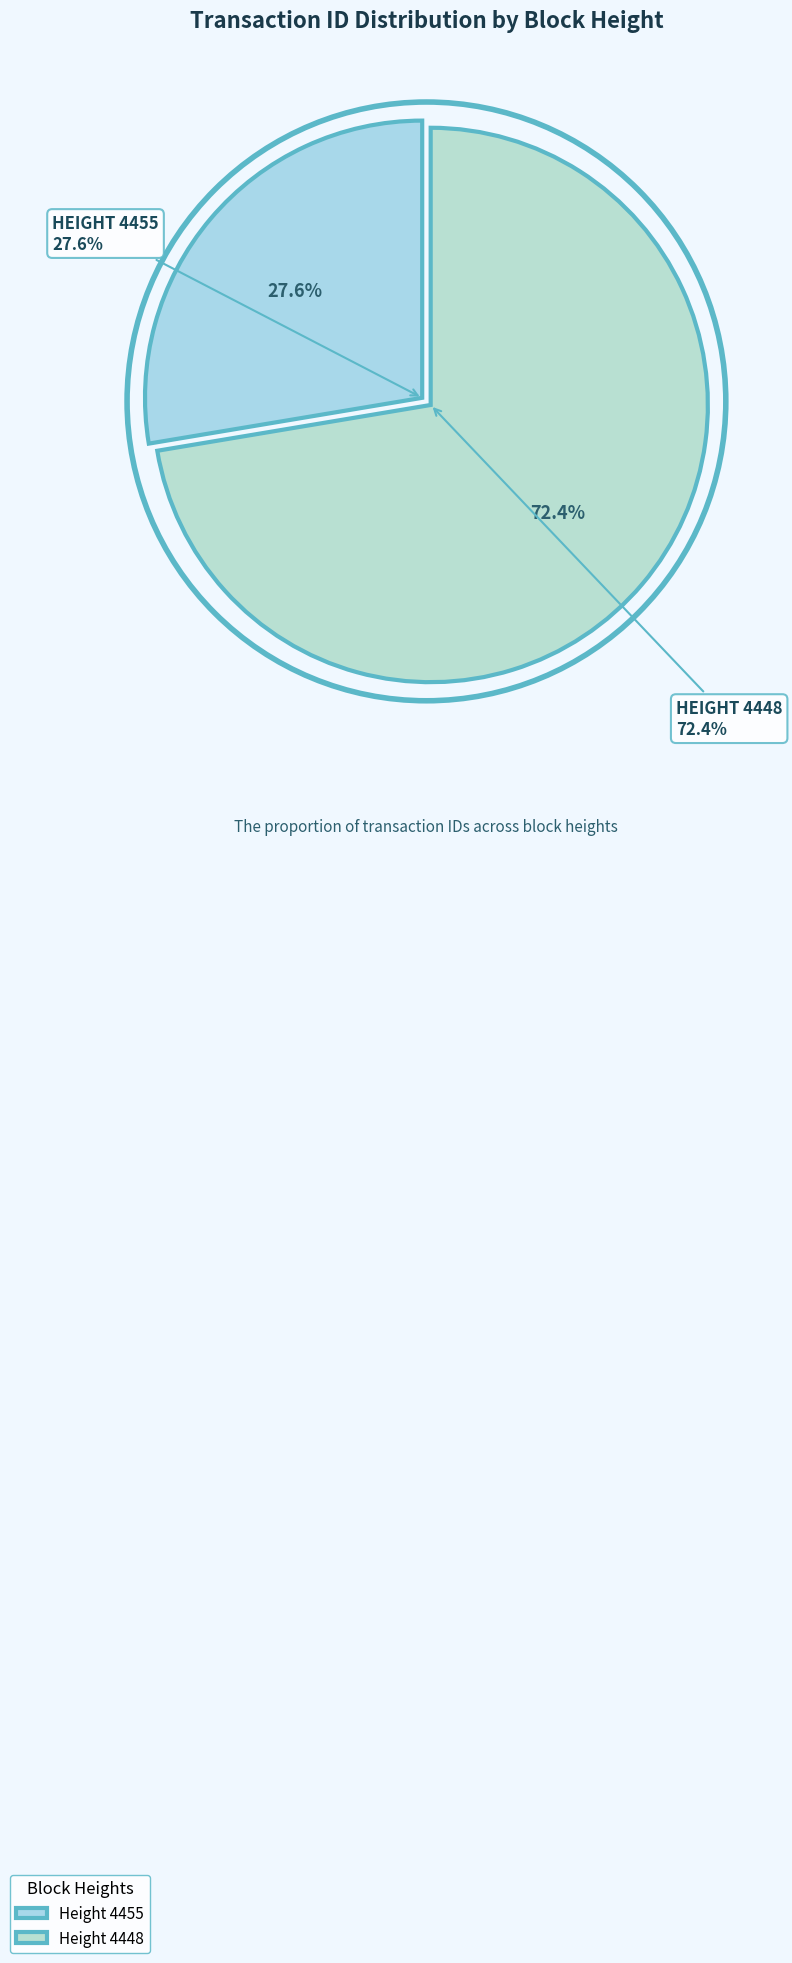

How many slices are in this pie chart?

2